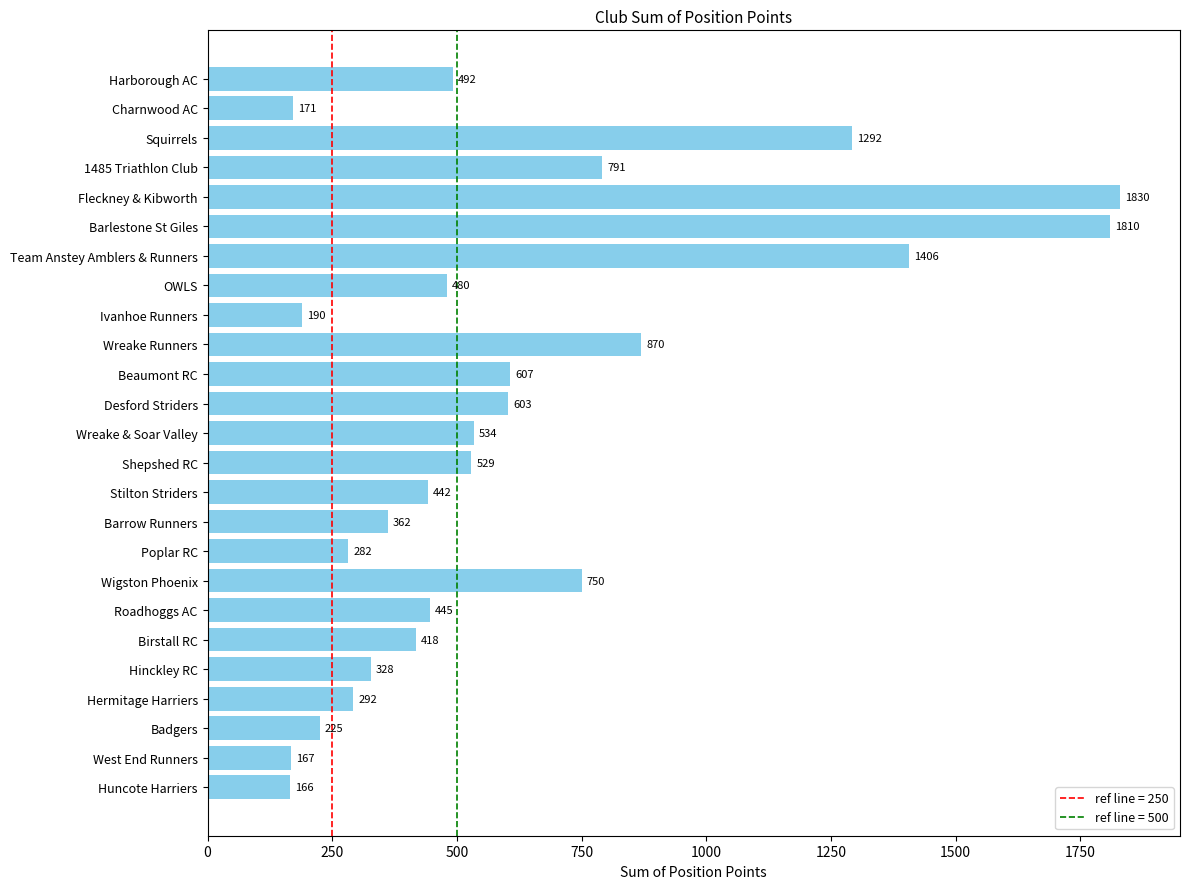

True or false: the data shows 1810 at Barlestone St Giles.

True